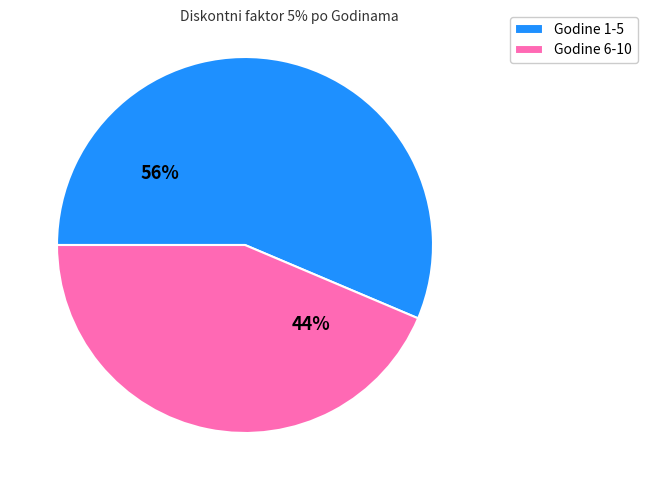

What is the ratio of the value at Godine 6-10 to the value at Godine 1-5?

0.8